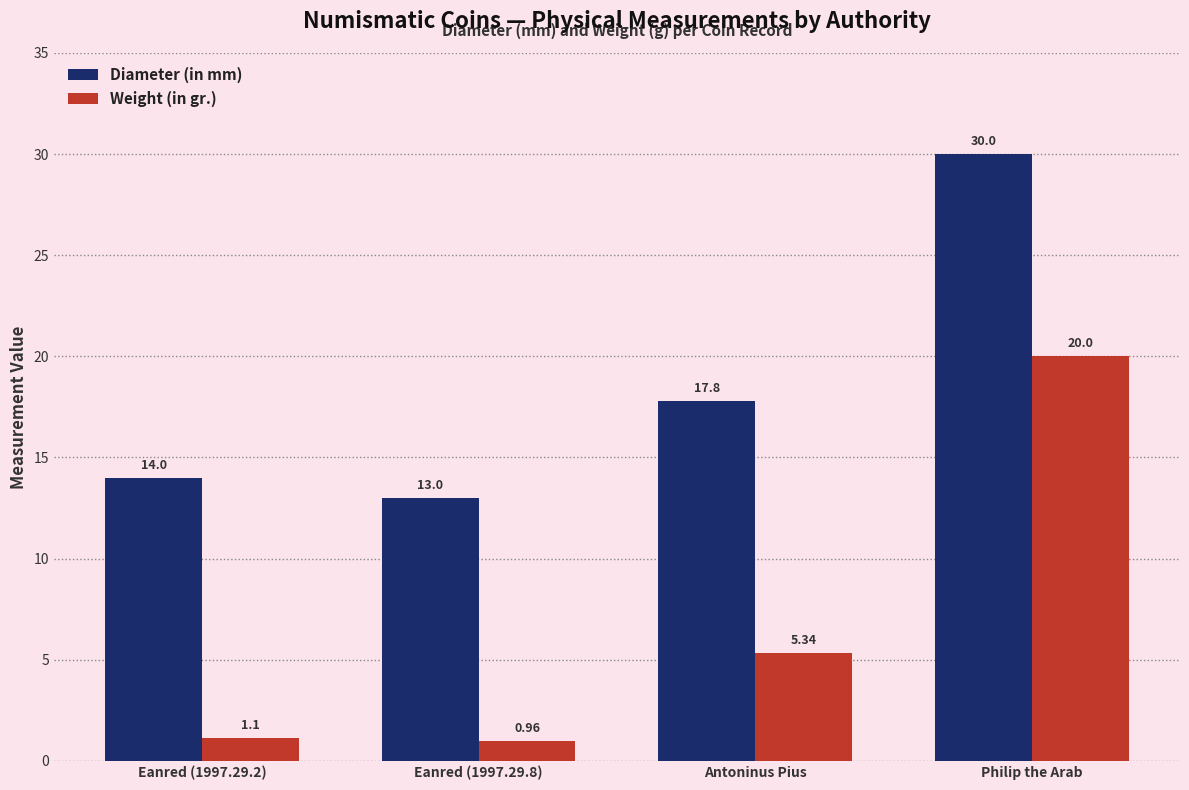

What is the difference between the maximum and minimum values in the Diameter (in mm) series?

17.0